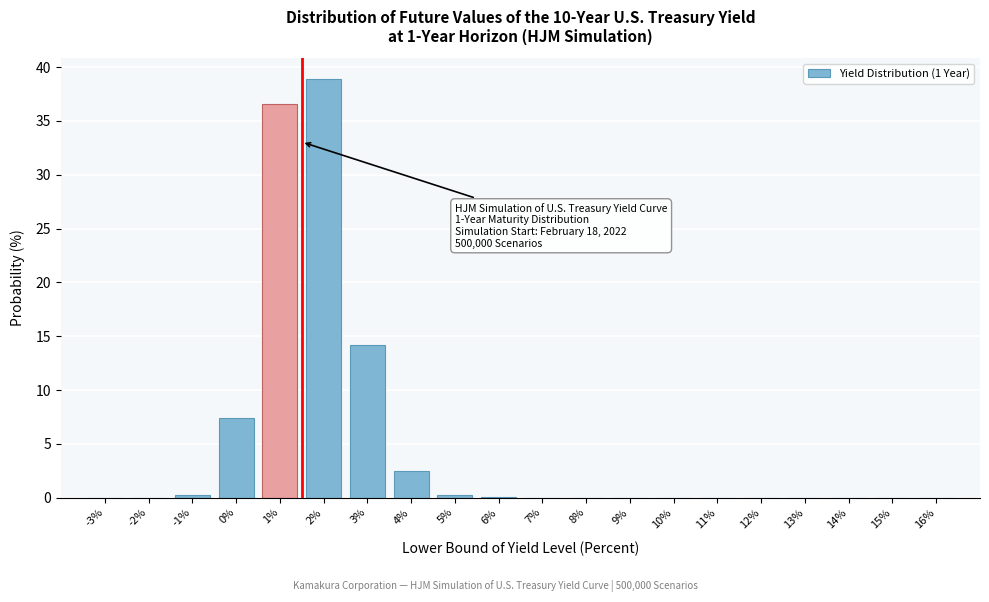

What is the approximate value at 2%?

38.9